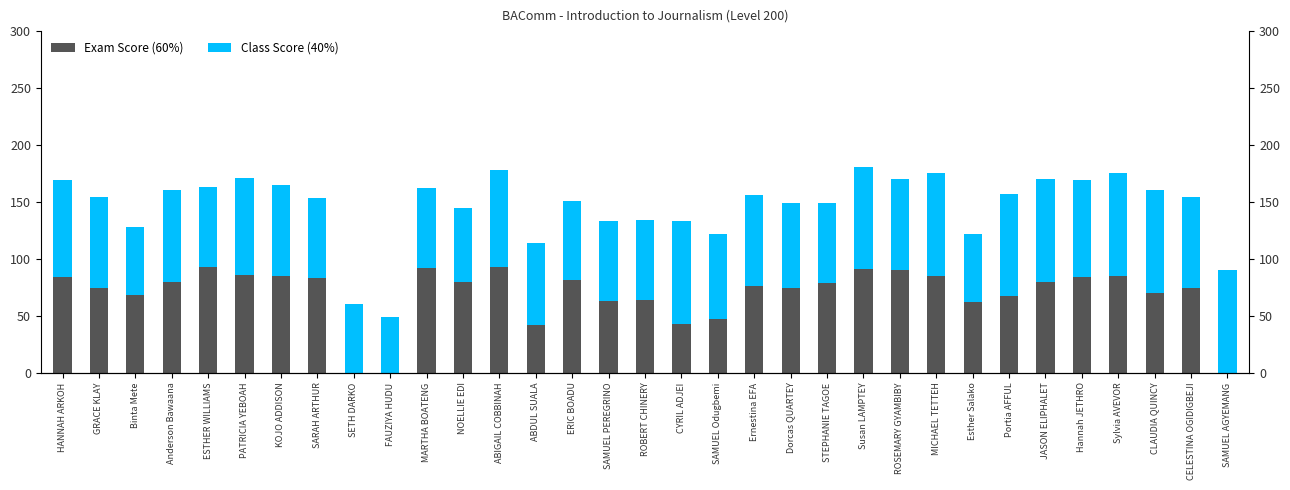

How many bars are there in total?

66